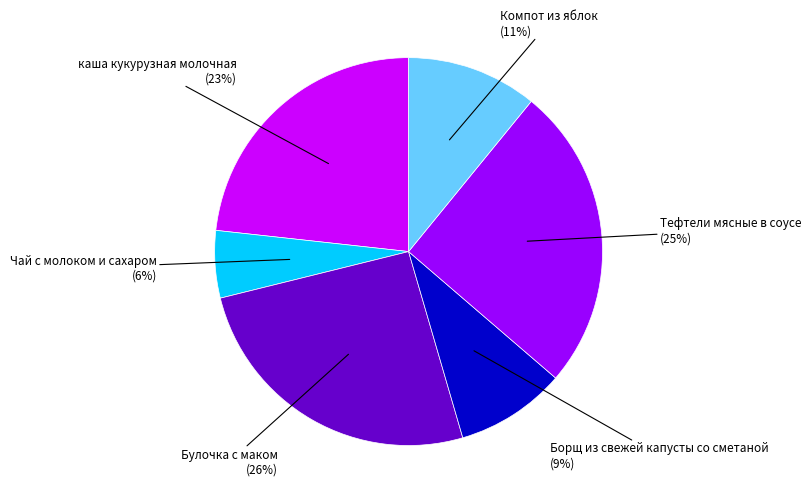

To the nearest percent, what is the difference between the largest and smallest slice percentages?

20%